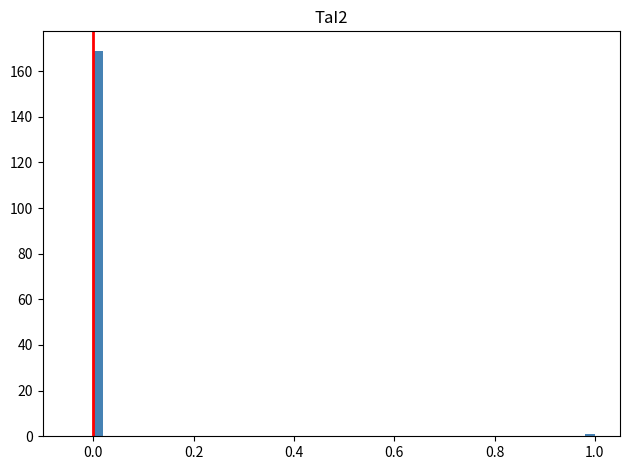

Read against the x-axis, roughly where is the centre of the tallest bar?

0.02